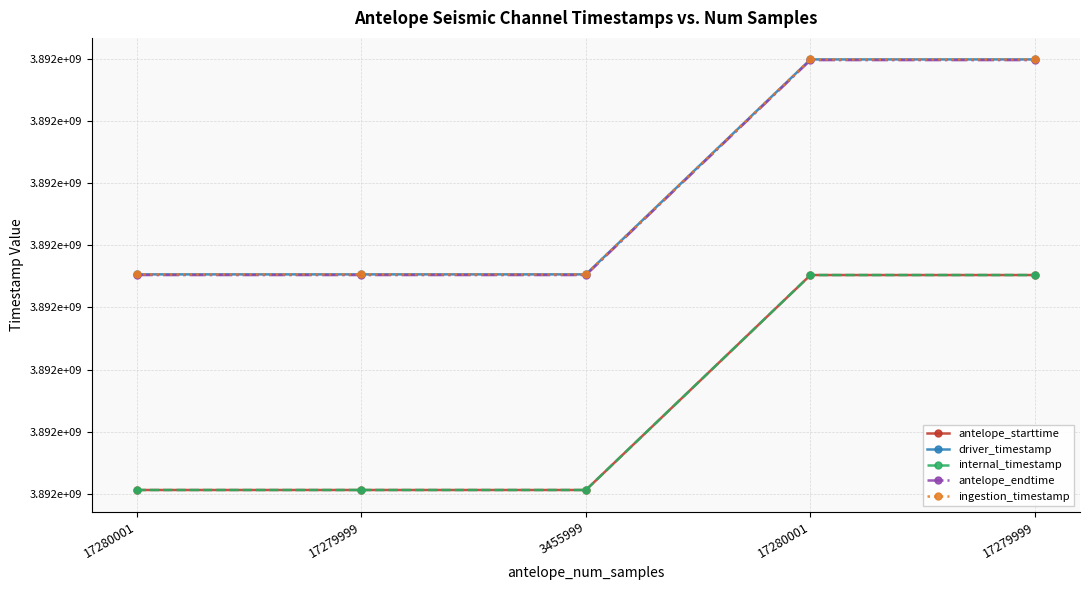

Does the chart have visible grid lines?

Yes